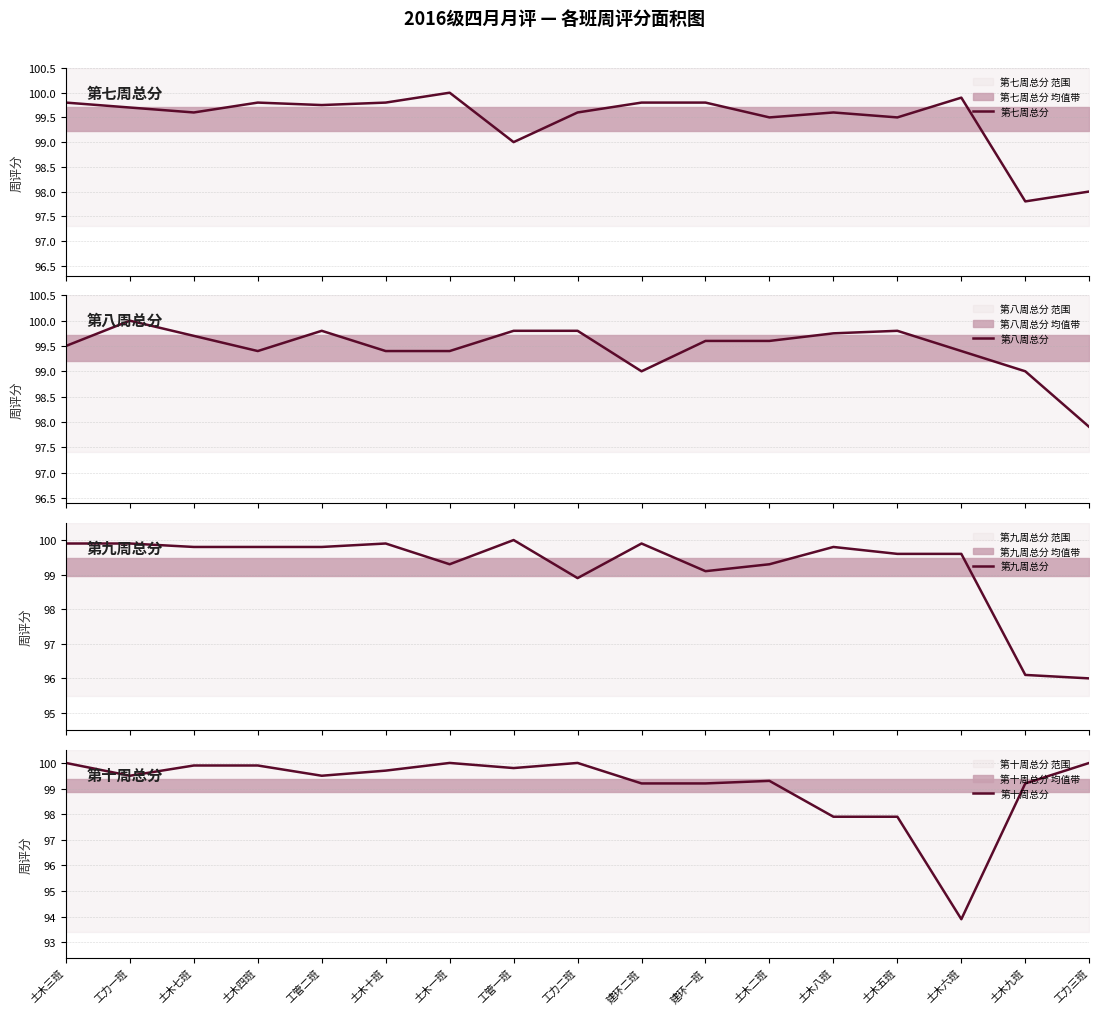

Is it true that 第七周总分 equals 167.6 at 土木六班?

False